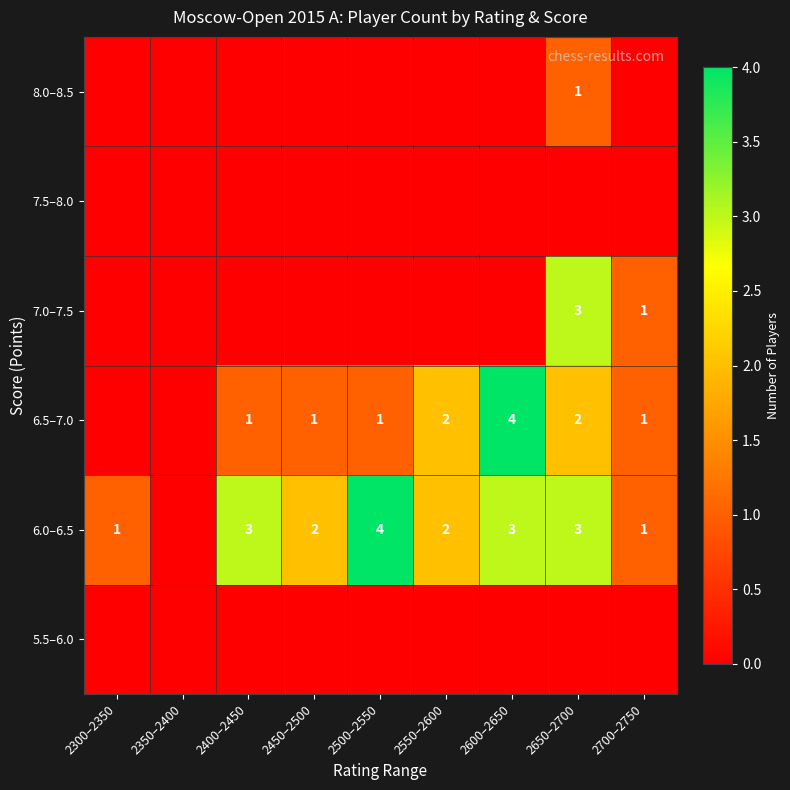

The value of 6.0–6.5 at 2700–2750 is 1. True or false?

True